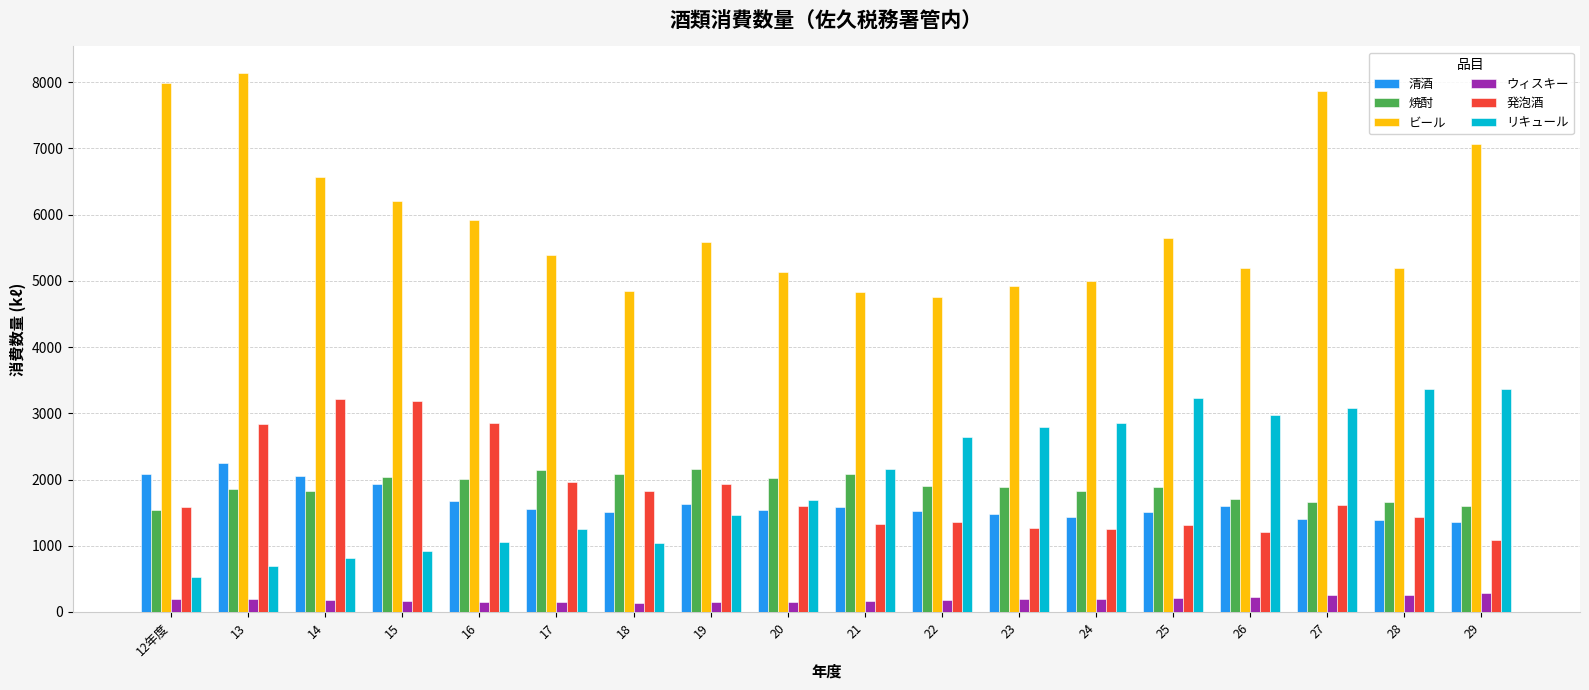

What is the average value of the 焼酎 series?

1882